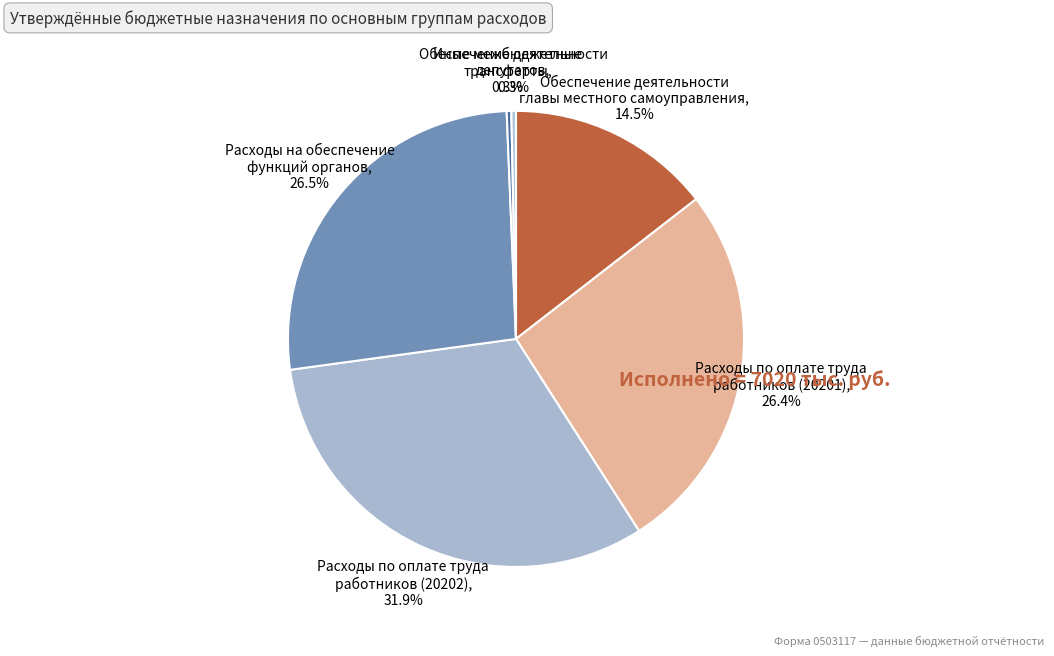

Which category has the biggest portion of the pie?

Расходы по оплате труда работников (20202)